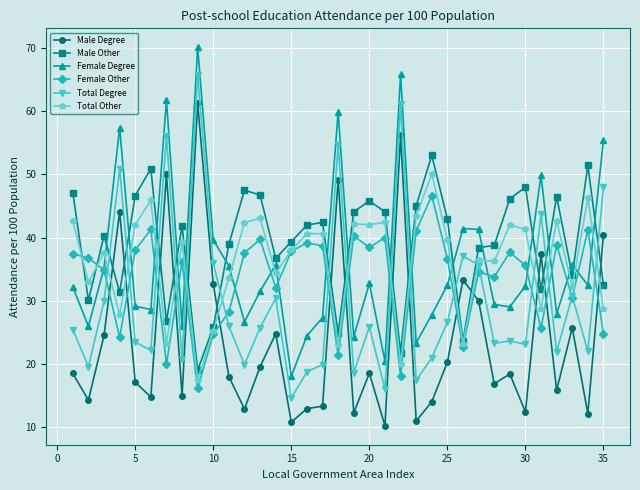

What is the value of the Total Degree point at the 31st from the left?

43.7